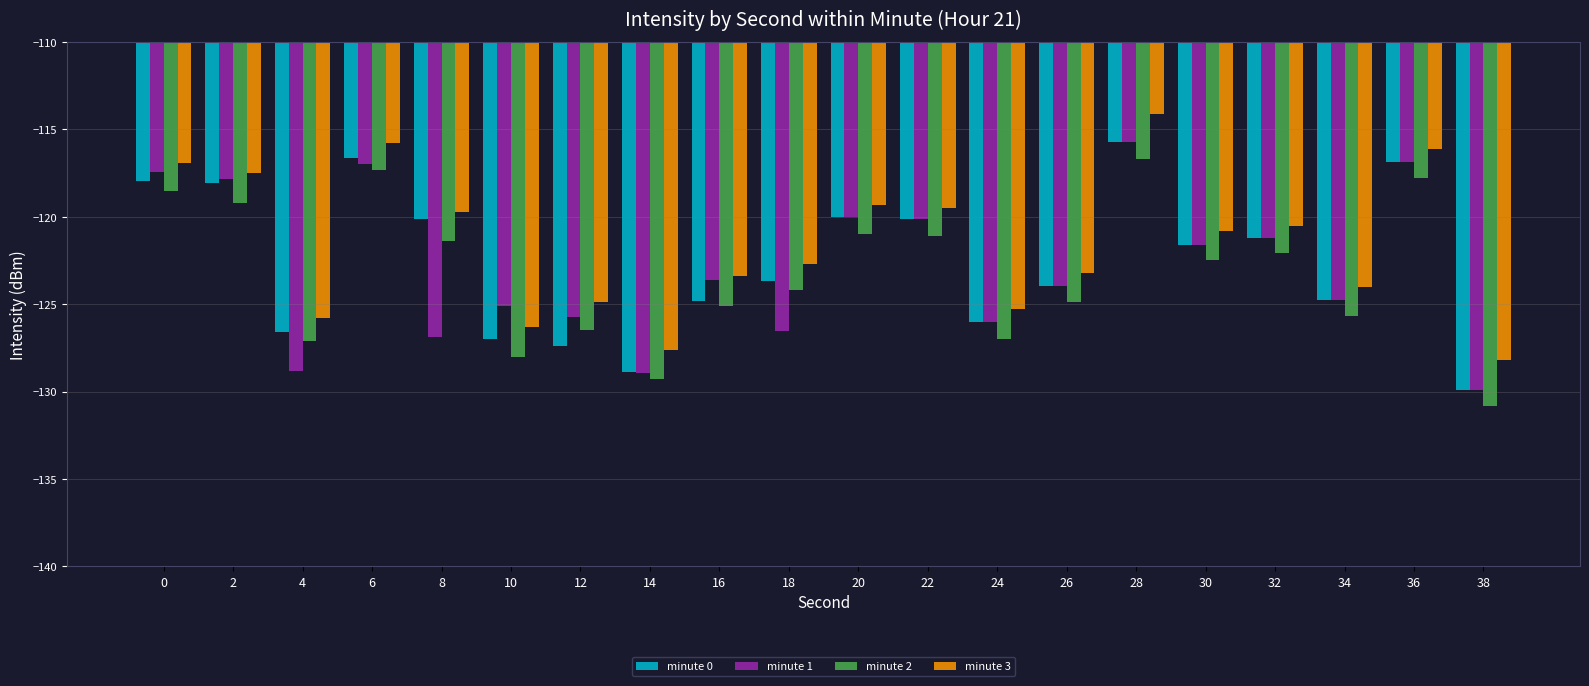

What is the spread (max minus min) of values at 2?

1.7